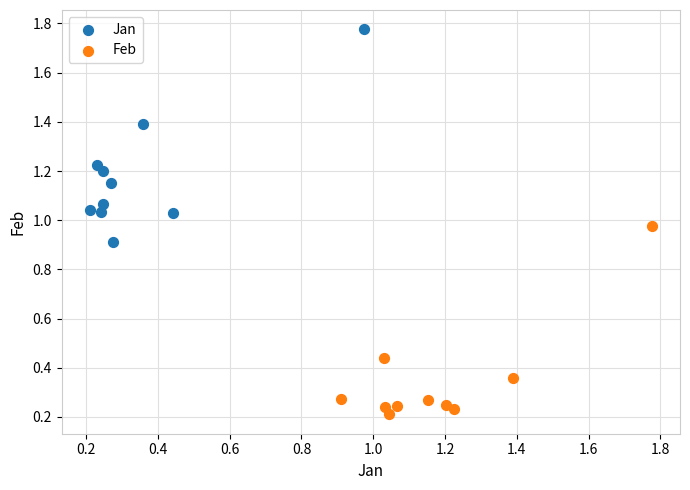

Which series contains the lowest Y value?

Feb